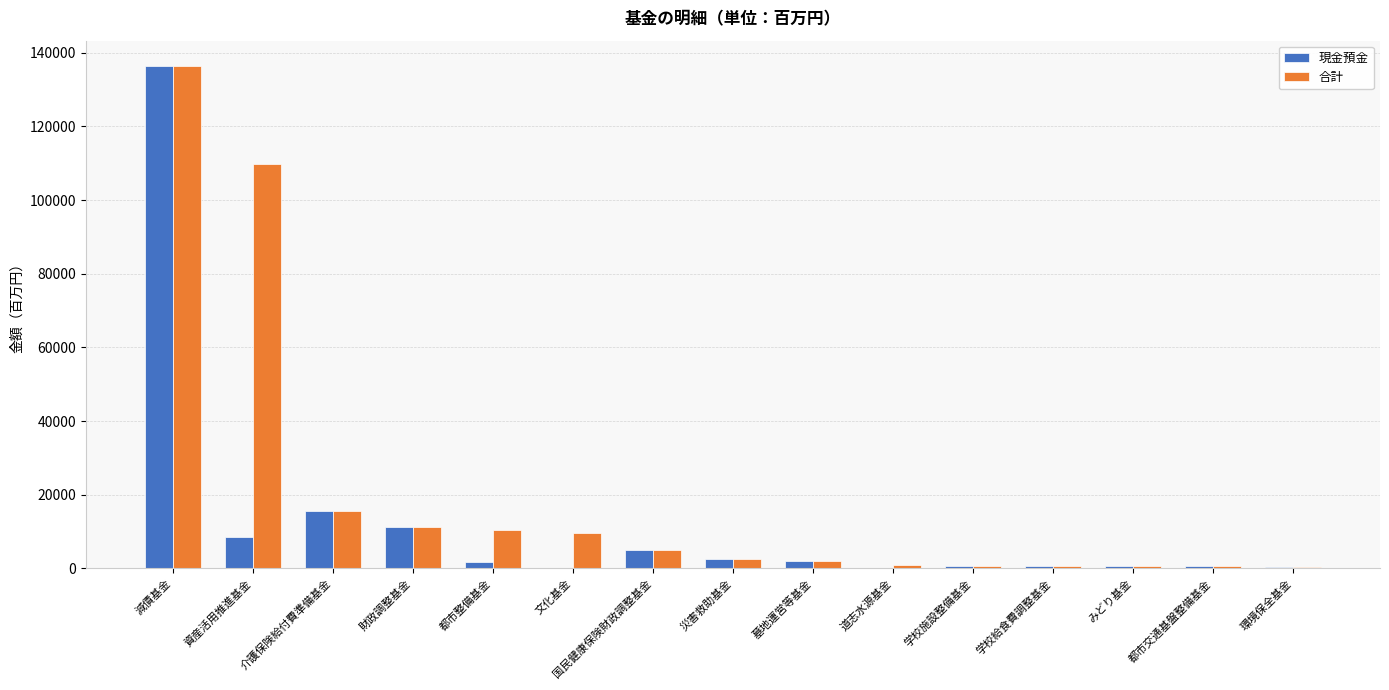

At which label does 現金預金 first exceed 1684?

減債基金